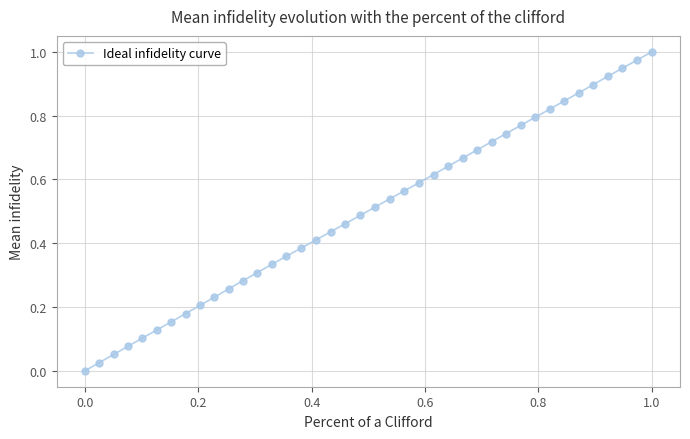

True or false: the data has more than 0 interior local peaks.

False